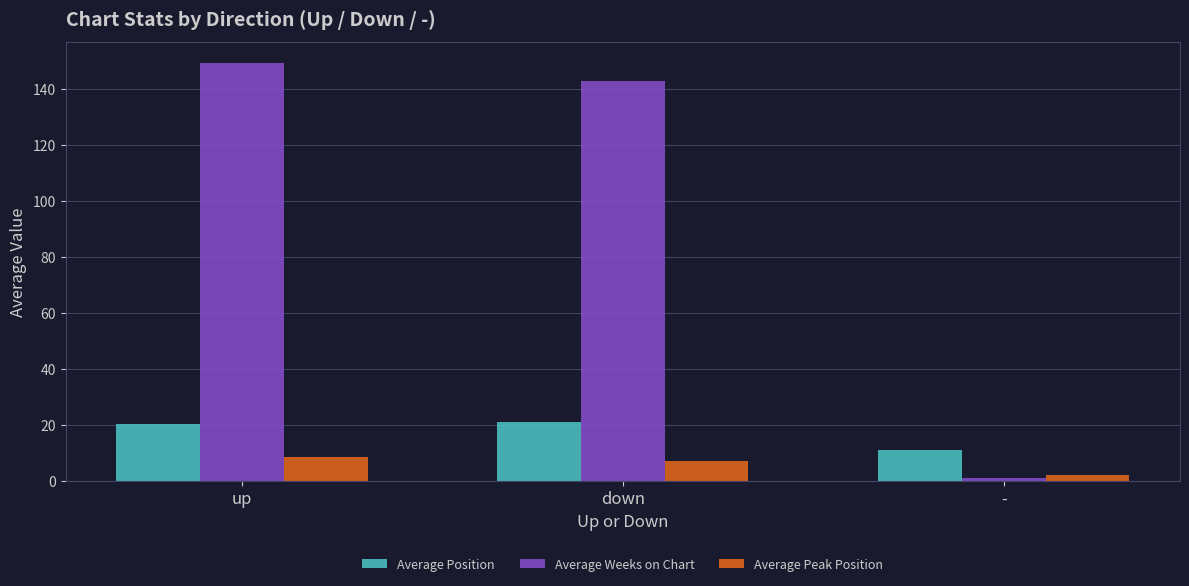

How many groups of bars are there?

3